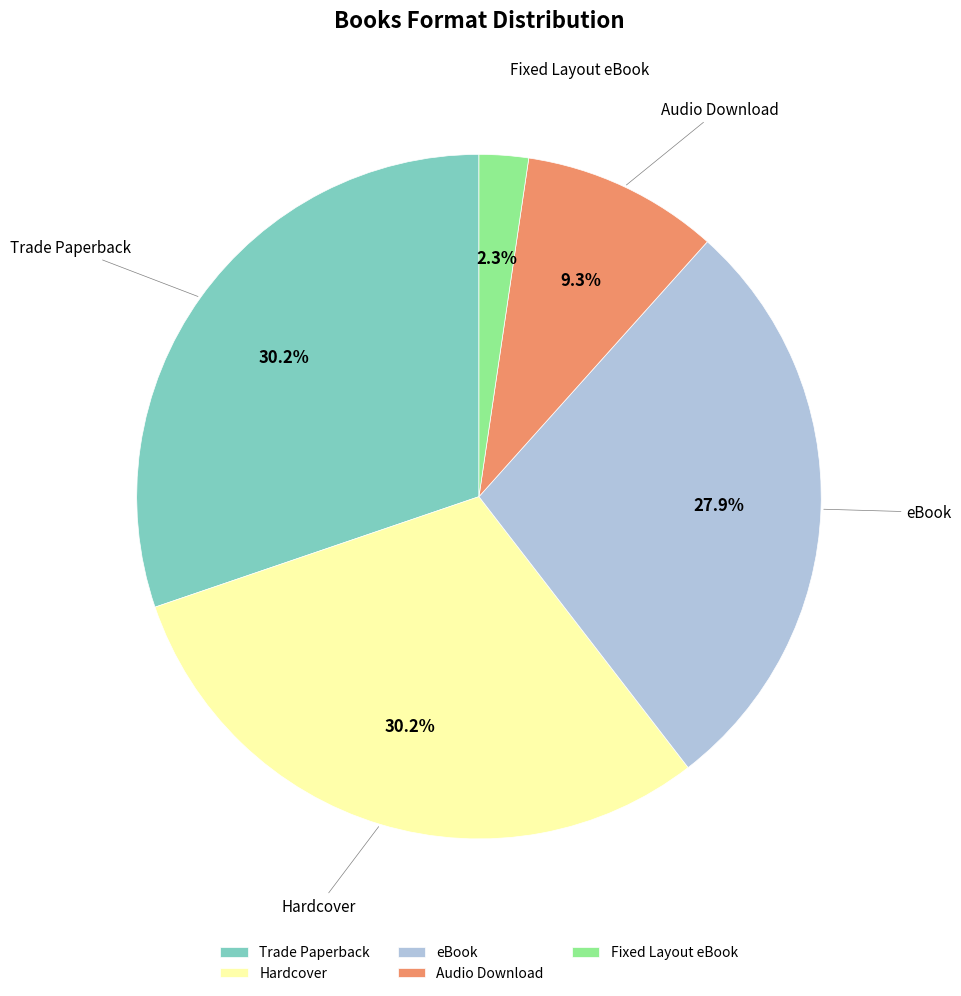

Does any single category account for the majority?

No